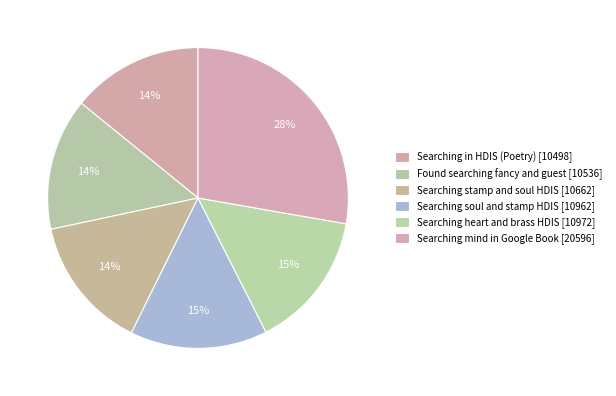

What is the smallest slice in the pie chart?

Searching in HDIS (Poetry)